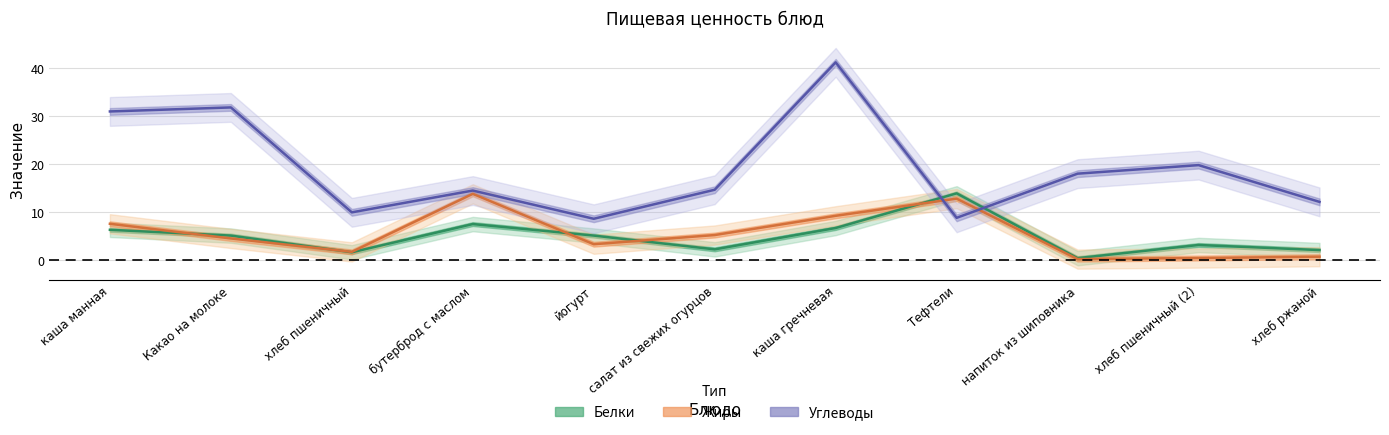

What is the label of the 3rd point from the left?

хлеб пшеничный